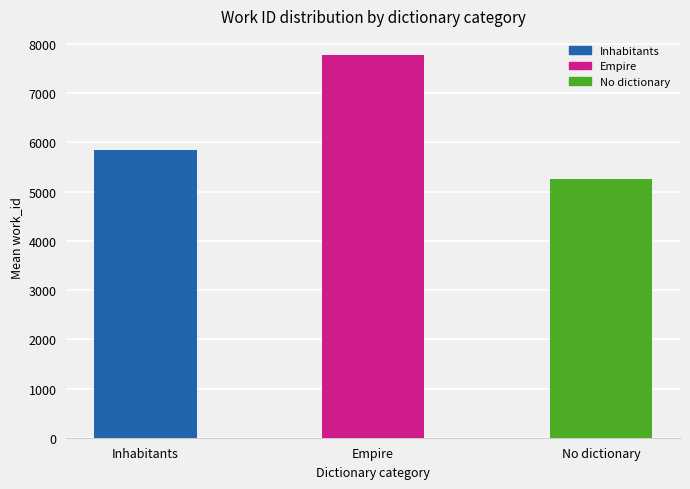

Are the bars grouped side by side (vs. stacked)?

No